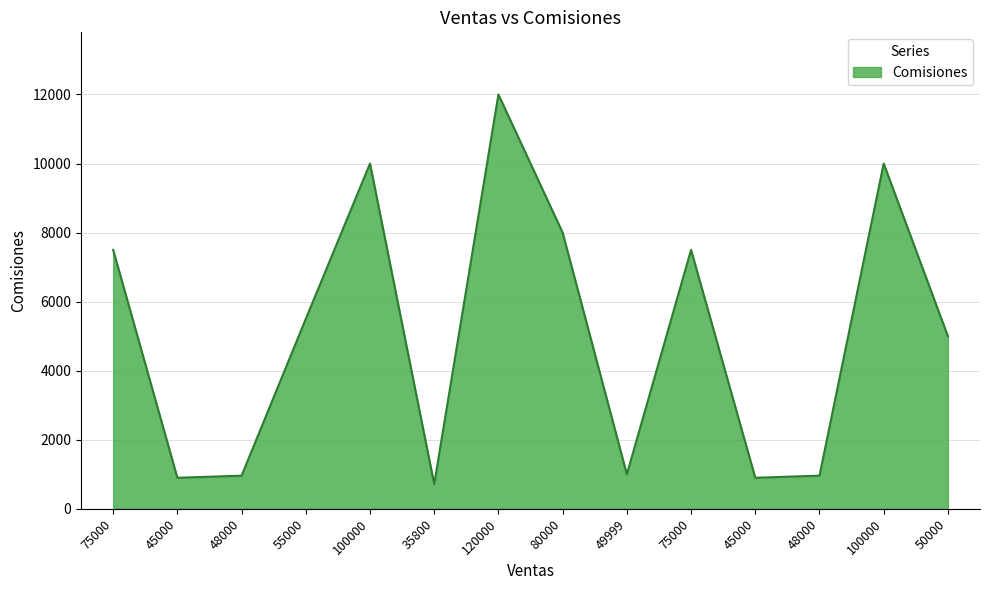

Does the chart have visible grid lines?

Yes